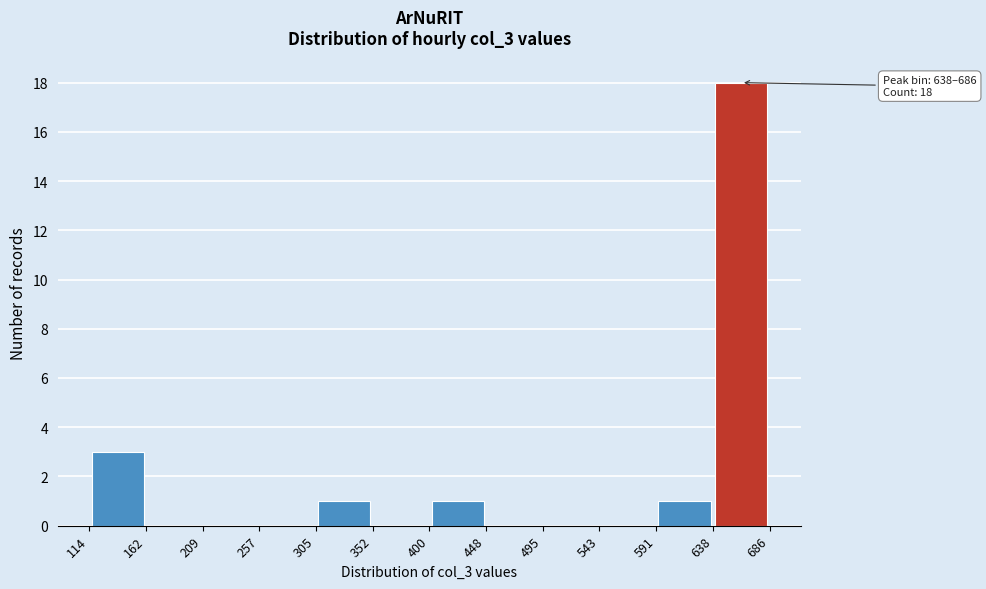

Over which range of the x-axis is the bar tallest?

638 to 686